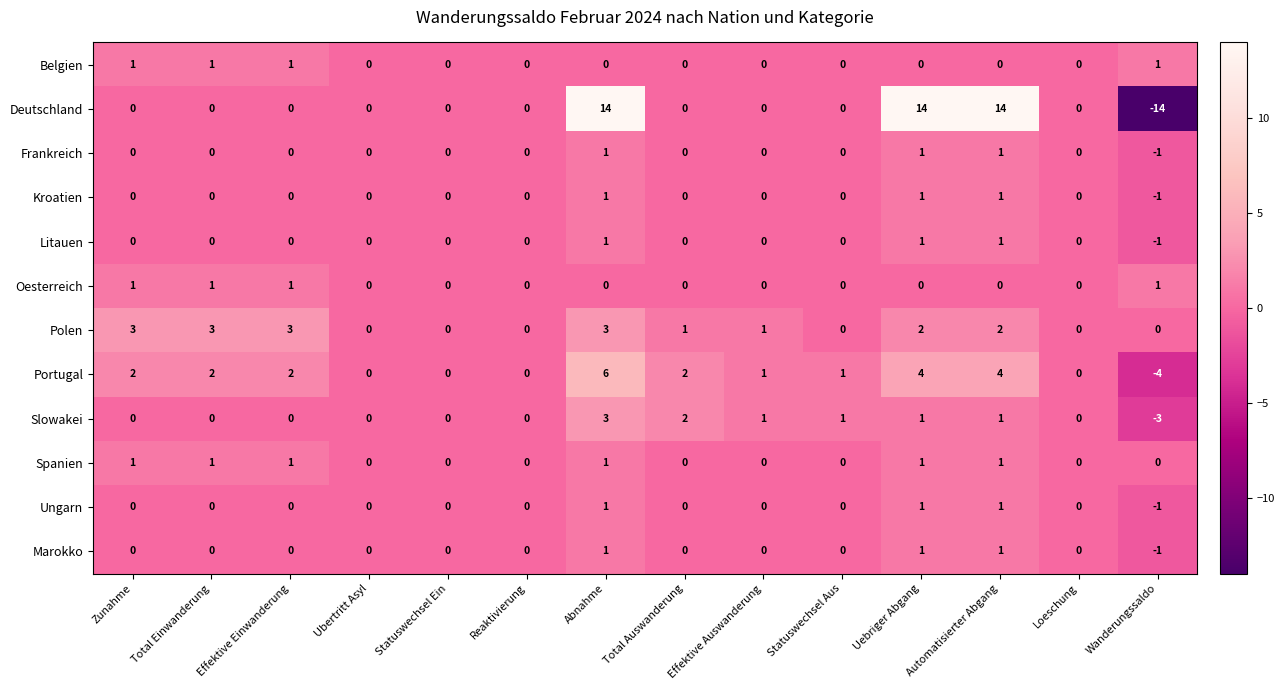

What is the highest value of the Deutschland series?

14